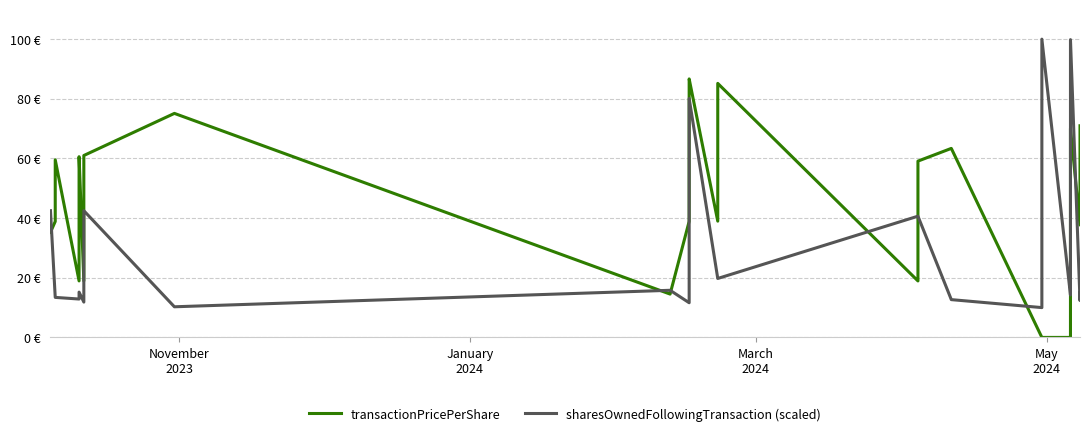

Does the chart display data point markers on the line(s)?

No